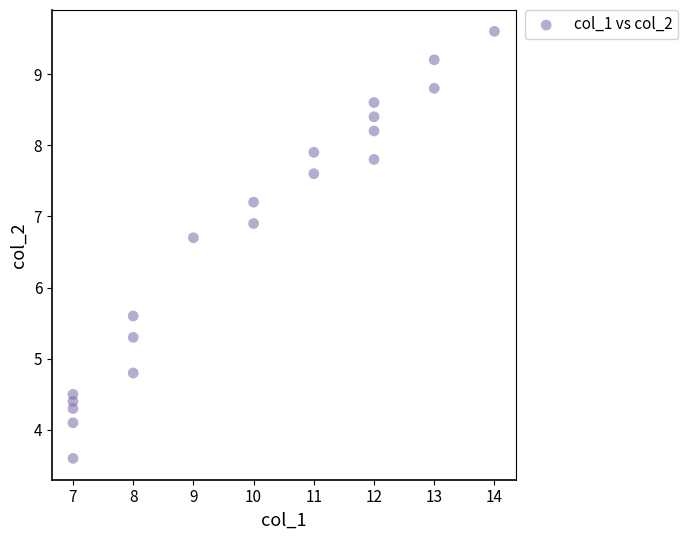

What Y value in the scatter plot is closest to 6?

5.6